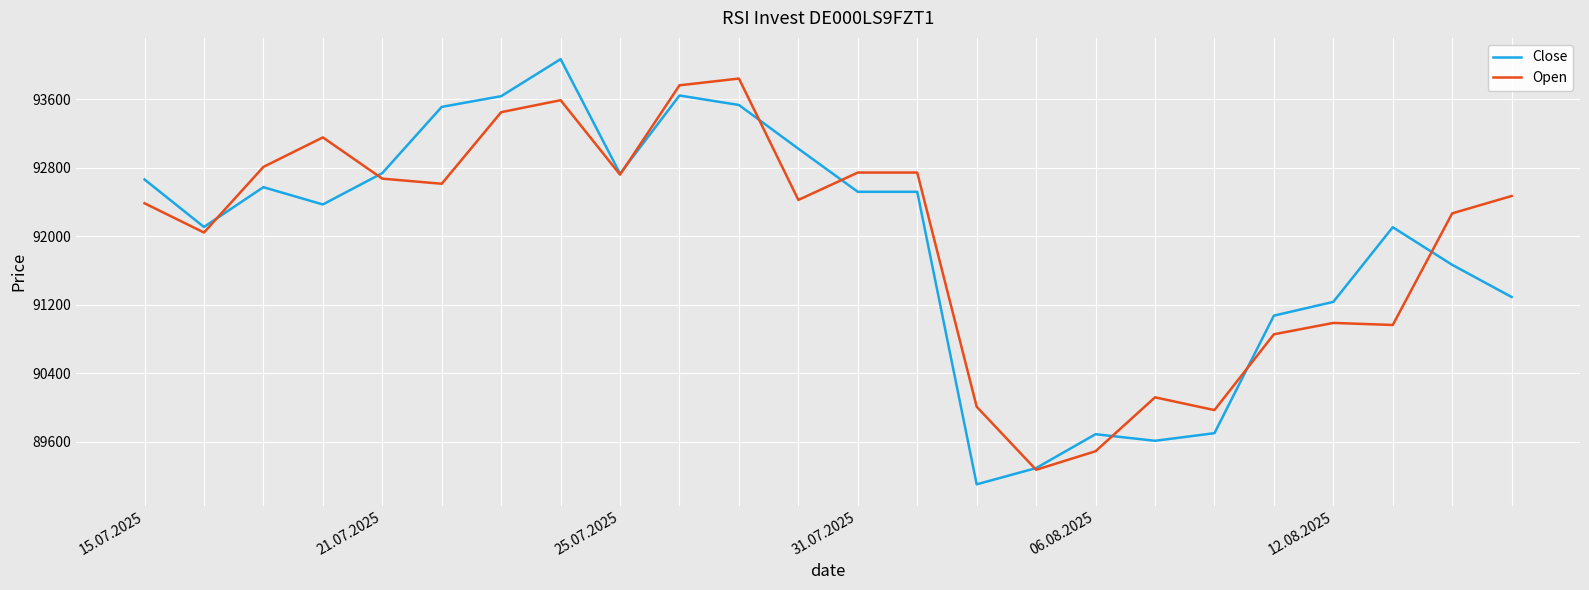

Rank the series by their maximum value, from highest to lowest.

Close, Open